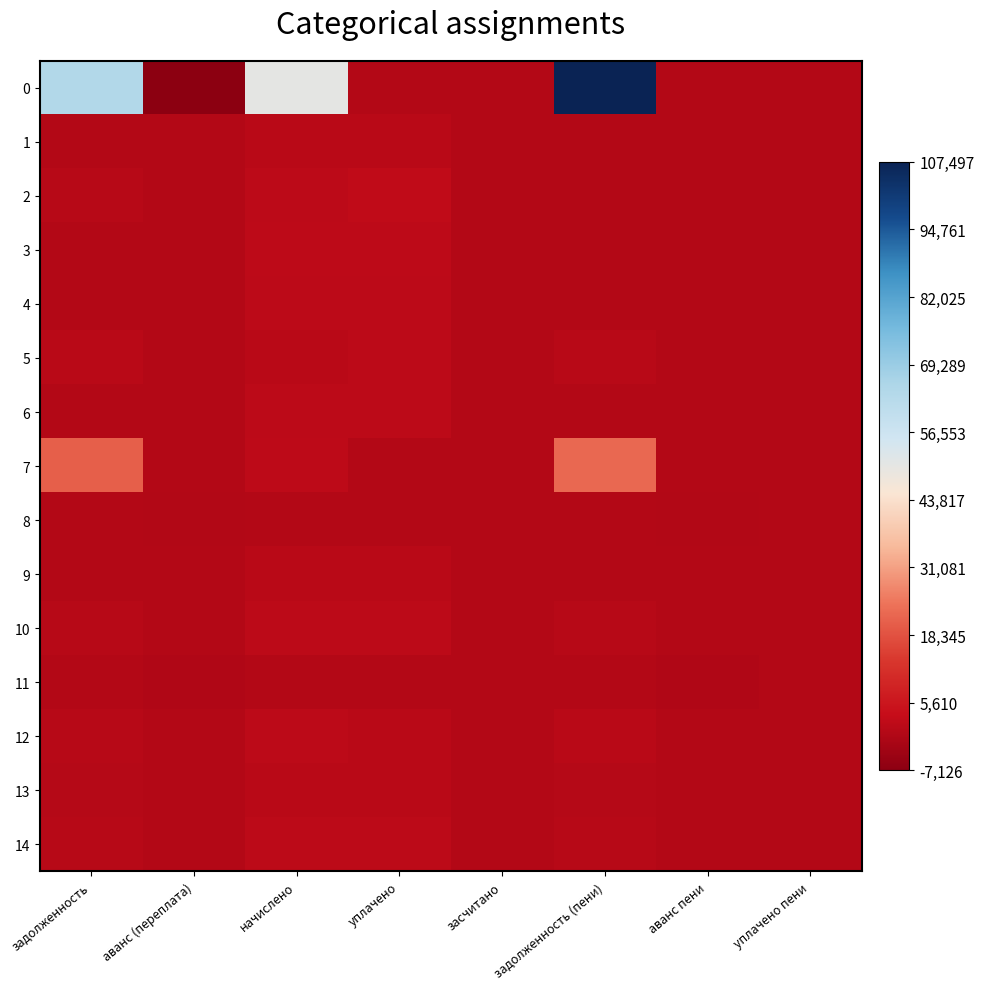

What is the difference between the highest and lowest values at аванс (переплата)?

7126.4